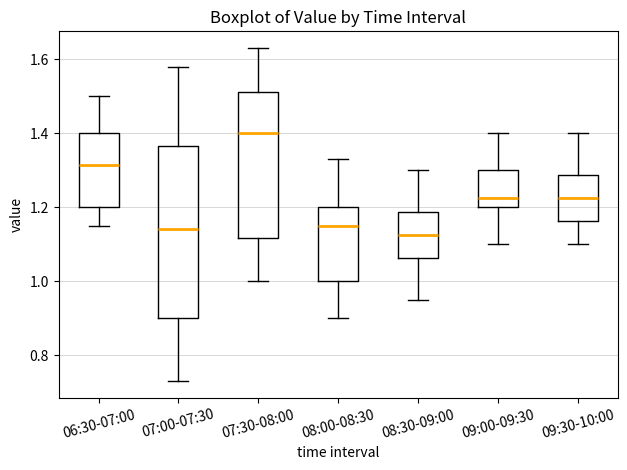

Where does the lower whisker of the box for 07:00-07:30 end on the y-axis? The values are not printed on the chart, so give them approximately, as read against the axis.

0.74